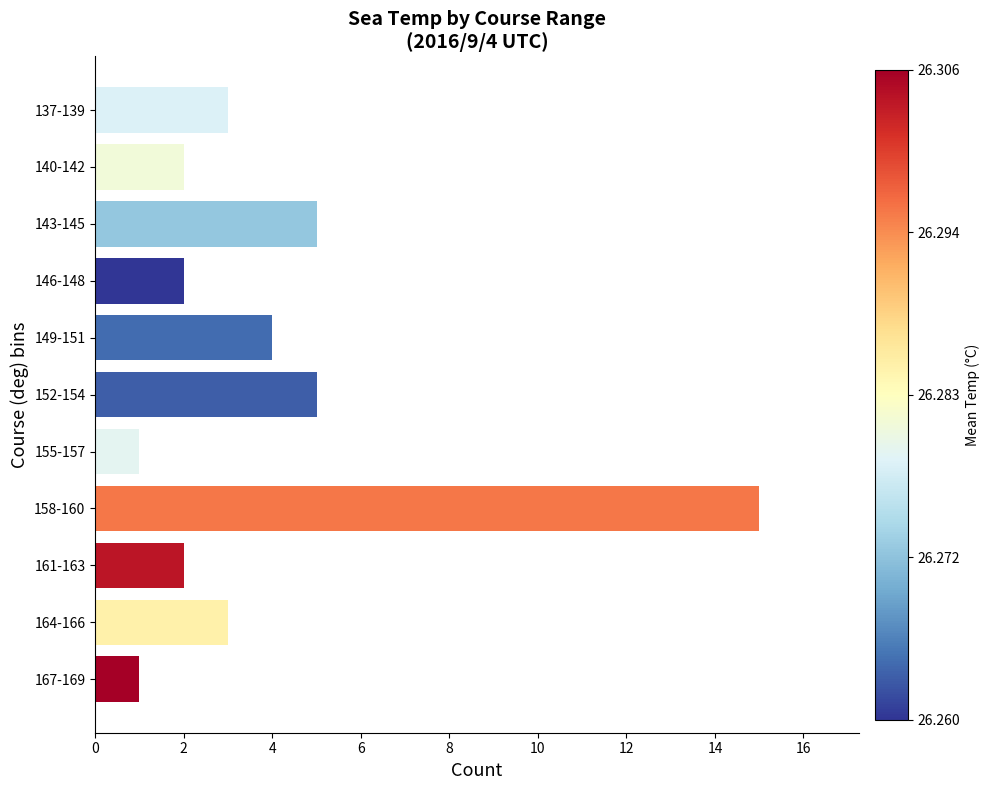

Which has a higher value, 155-157 or 140-142?

140-142